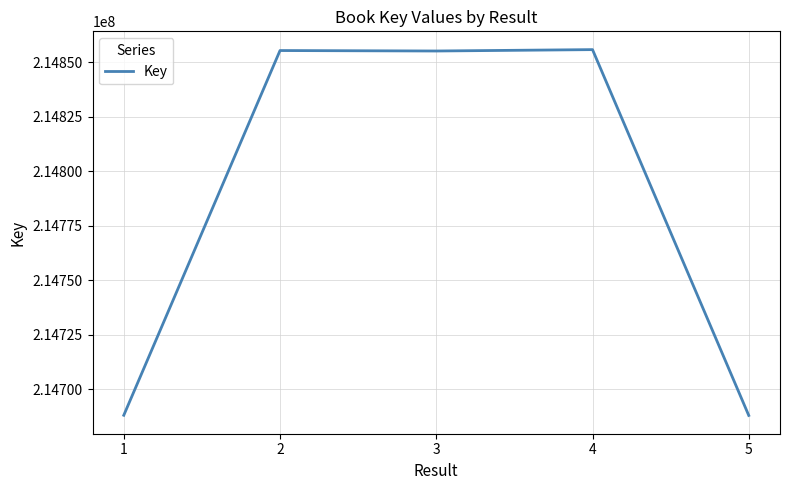

At which label does the data first exceed 214855123?

2